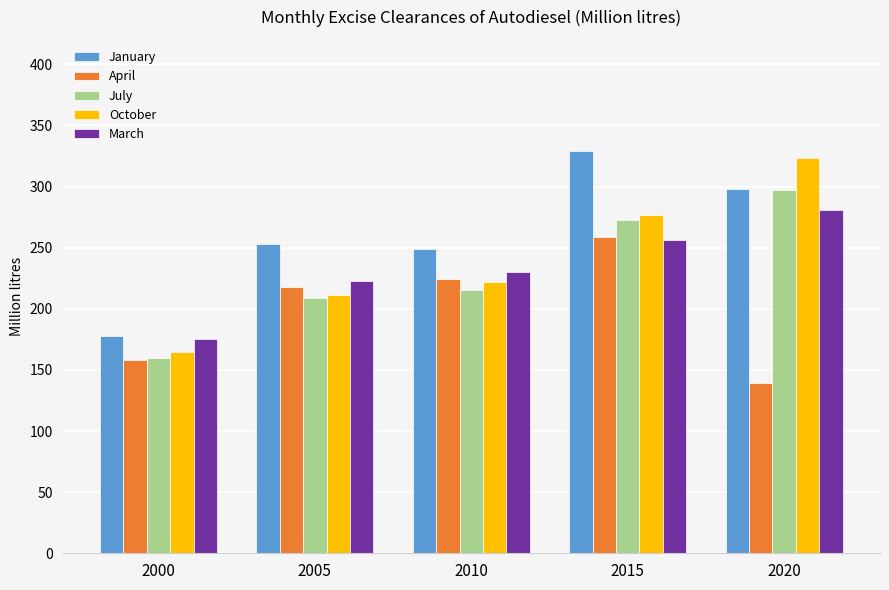

What is the difference between the maximum and minimum values in the April series?

120